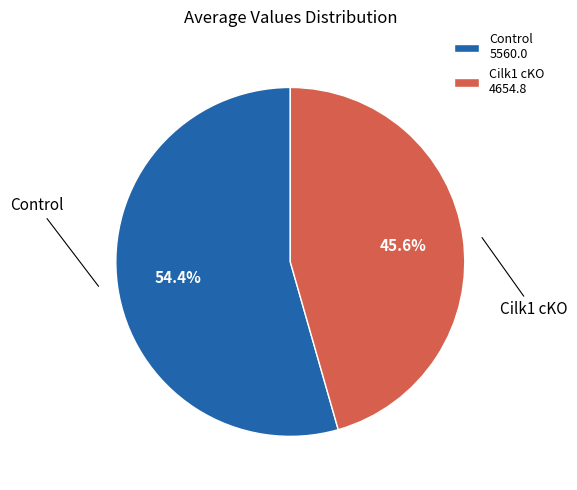

What portion of the pie excludes Cilk1 cKO?

54.4%